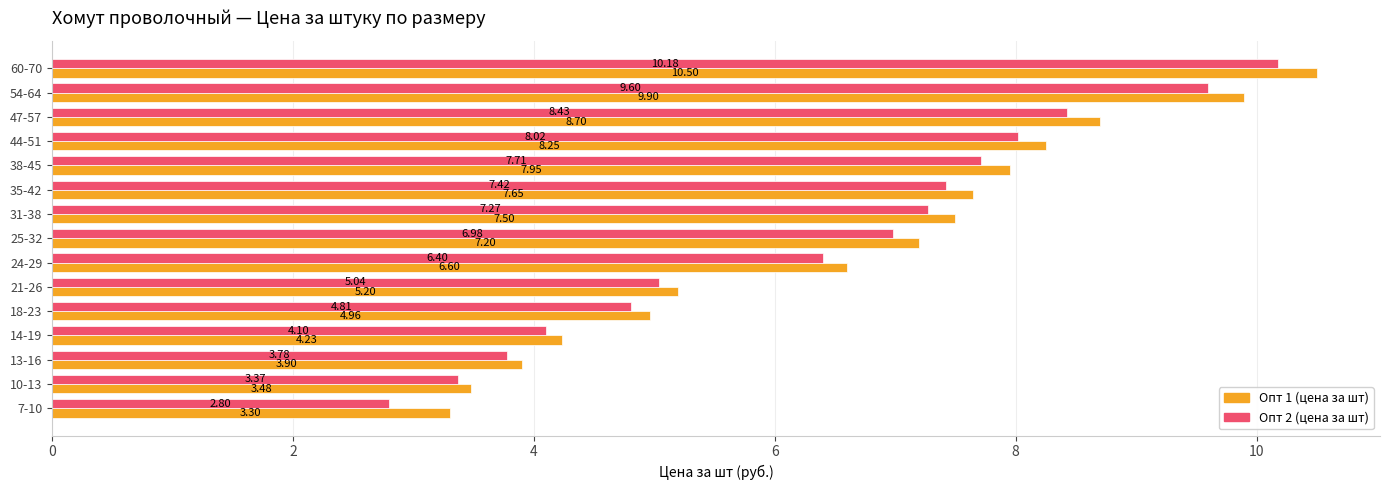

Rank the categories by Опт 2 (цена за шт) value from lowest to highest.

7-10, 10-13, 13-16, 14-19, 18-23, 21-26, 24-29, 25-32, 31-38, 35-42, 38-45, 44-51, 47-57, 54-64, 60-70